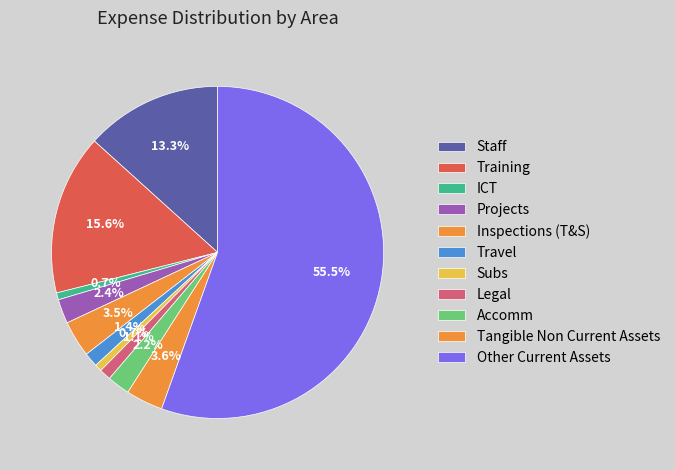

Count the number of slices in the pie.

11